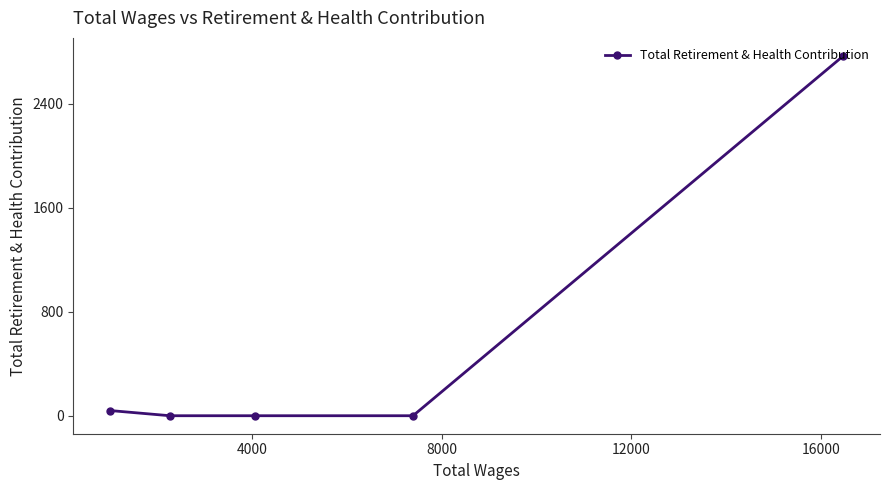

What is the greatest value displayed?

2768